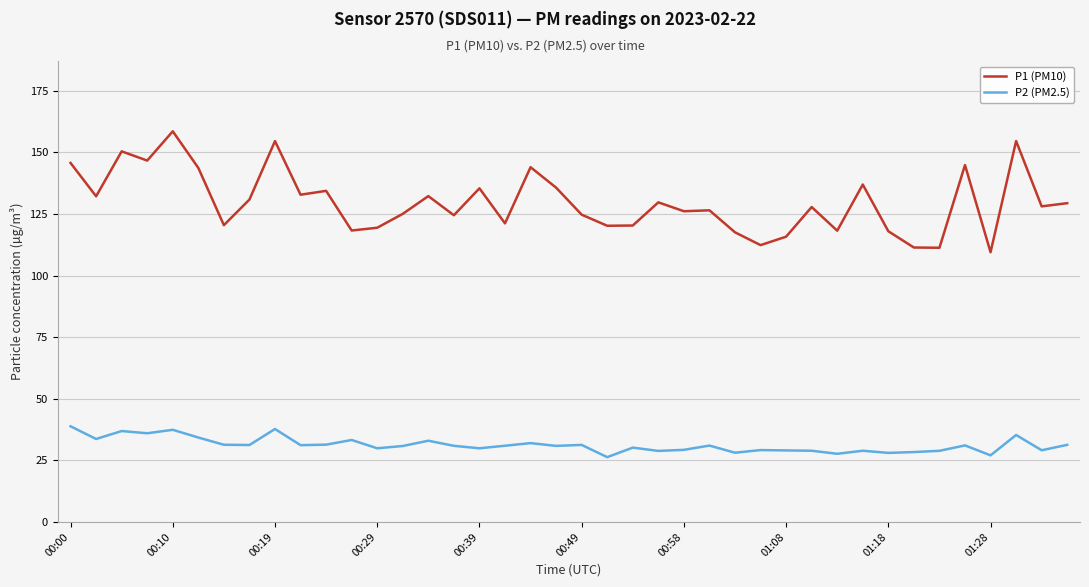

How many series are shown in this chart?

2